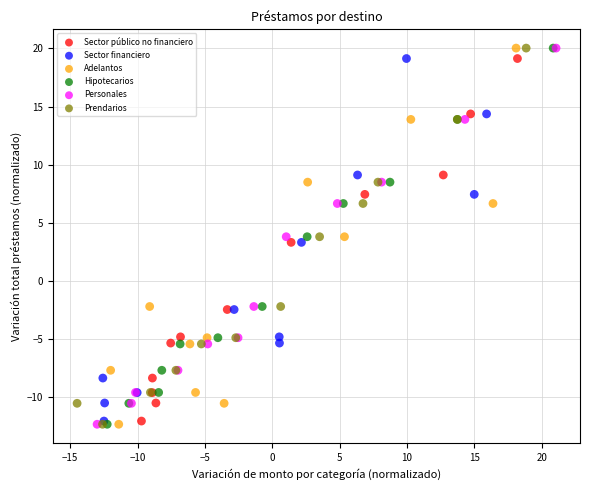

What are all the series names shown in the legend?

Sector público no financiero, Sector financiero, Adelantos, Hipotecarios, Personales, Prendarios